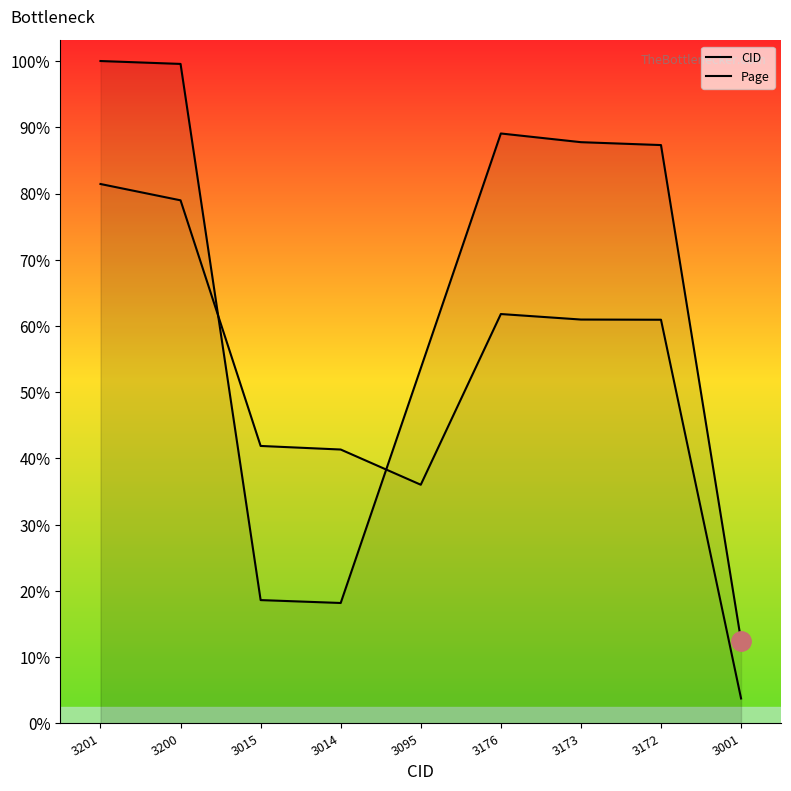

True or false: Page and CID cross at least once.

True